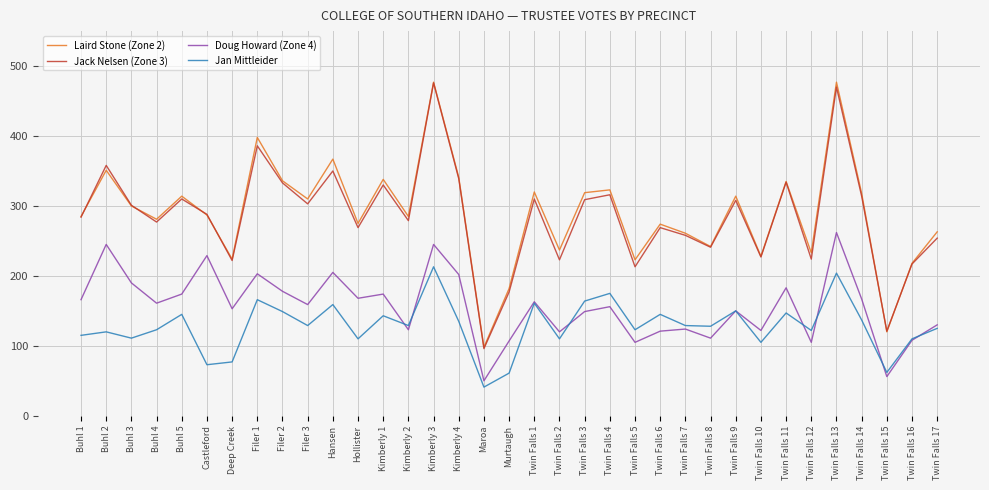

Does the chart display data point markers on the line(s)?

No